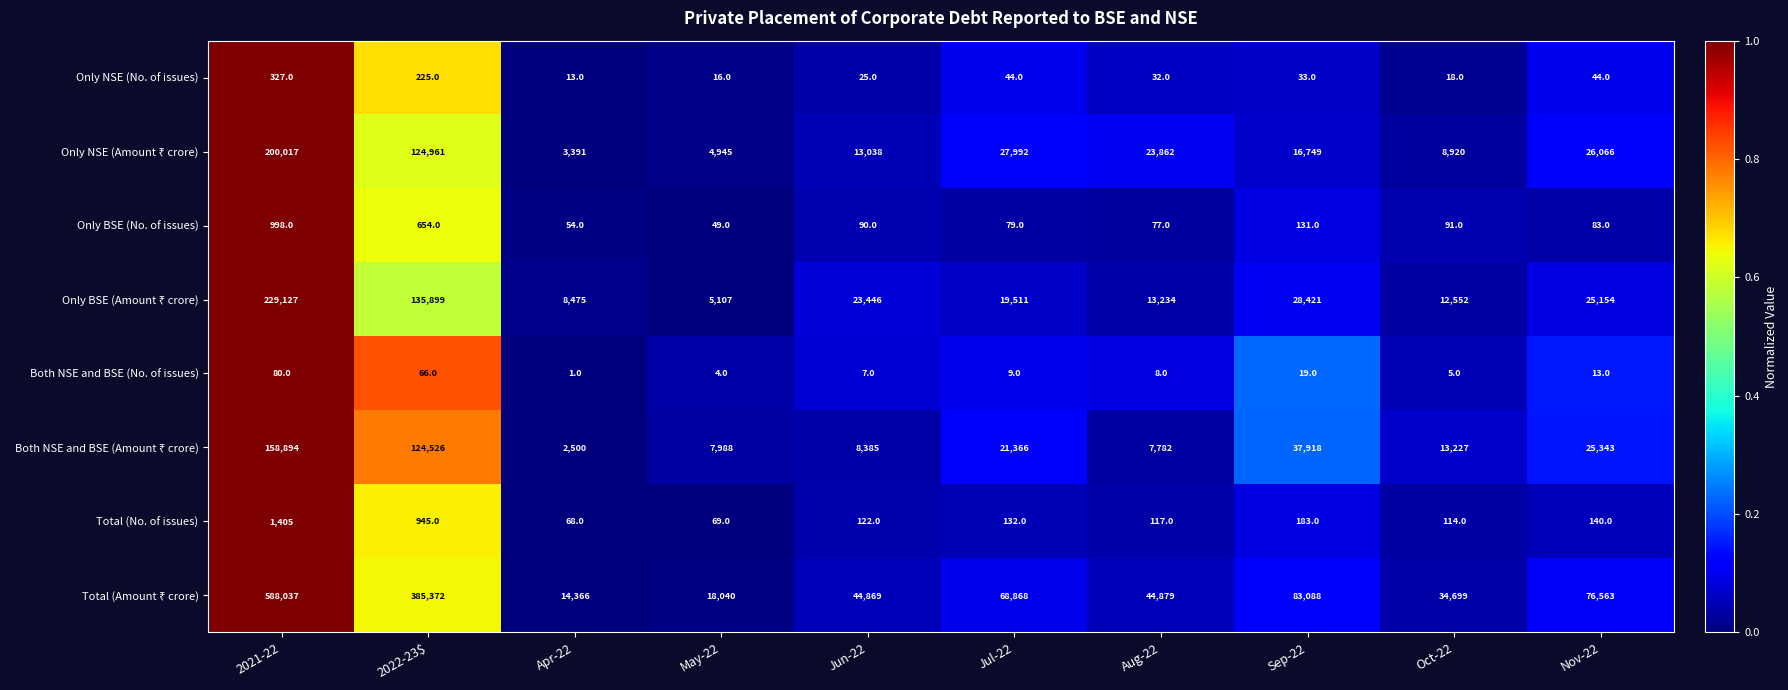

At which label is Both NSE and BSE (No. of issues) closest to 40?

Sep-22